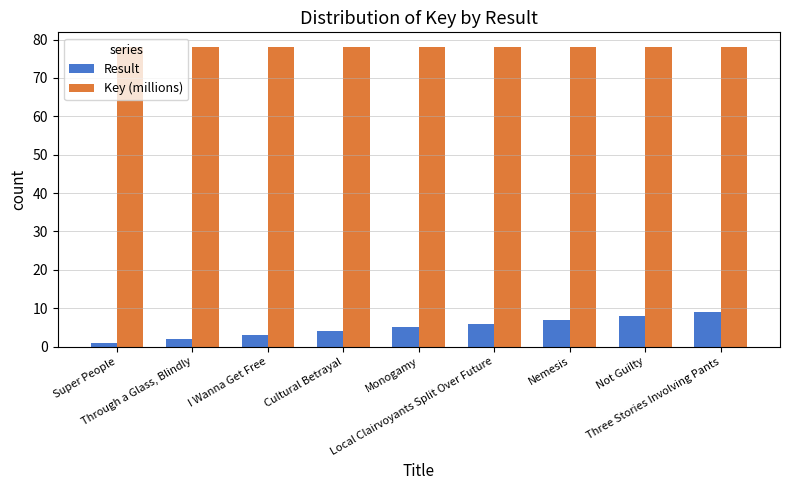

List the labels in order of Result value, smallest first.

Super People, Through a Glass, Blindly, I Wanna Get Free, Cultural Betrayal, Monogamy, Local Clairvoyants Split Over Future, Nemesis, Not Guilty, Three Stories Involving Pants